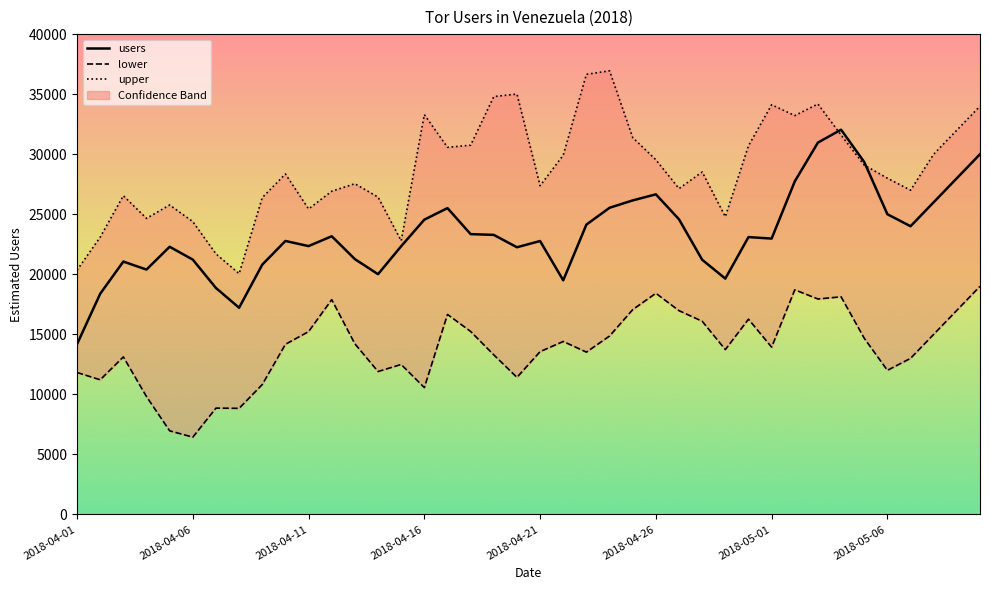

What is the value of the upper point at the 36th from the left?

28000